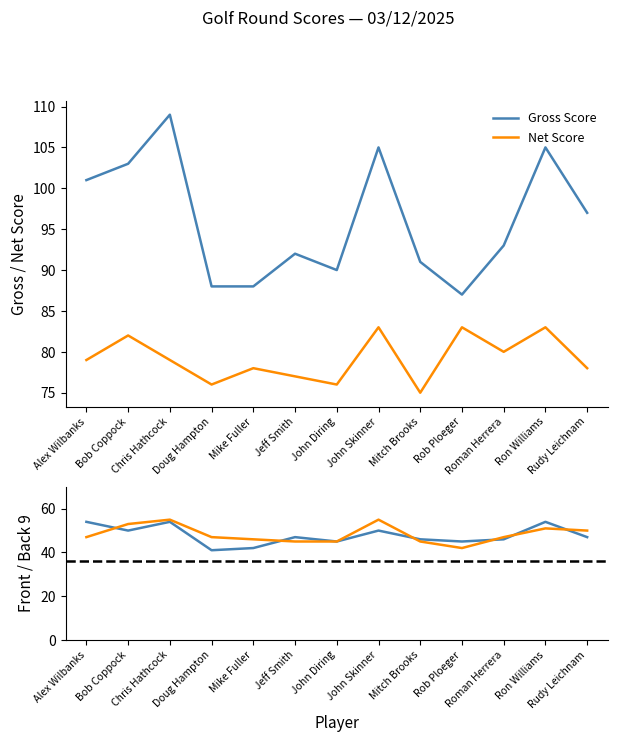

Is it true that Gross equals 88 at Doug Hampton?

True